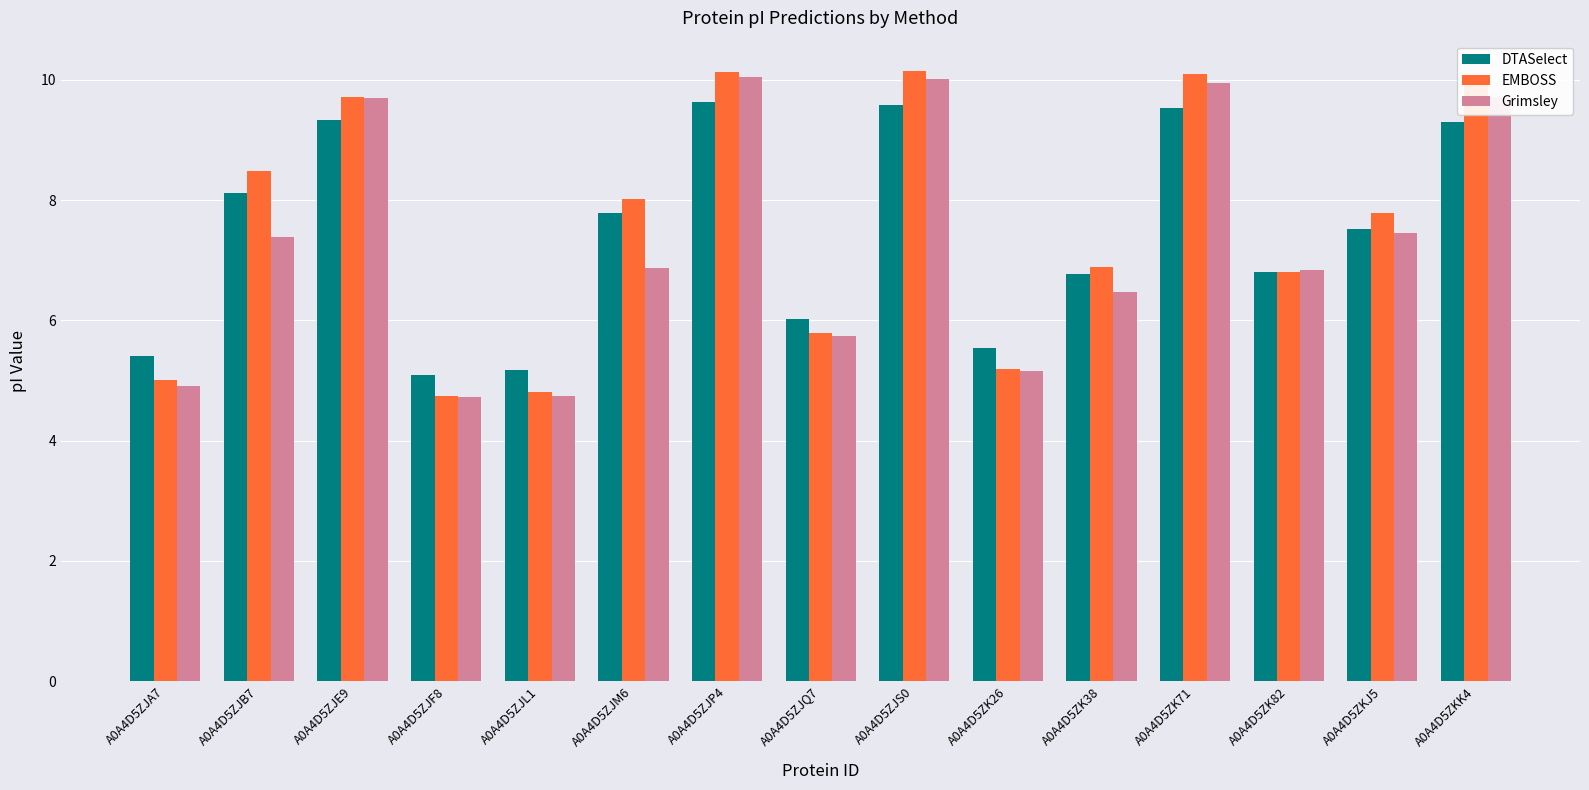

At how many categories does at least one series exceed 9?

5